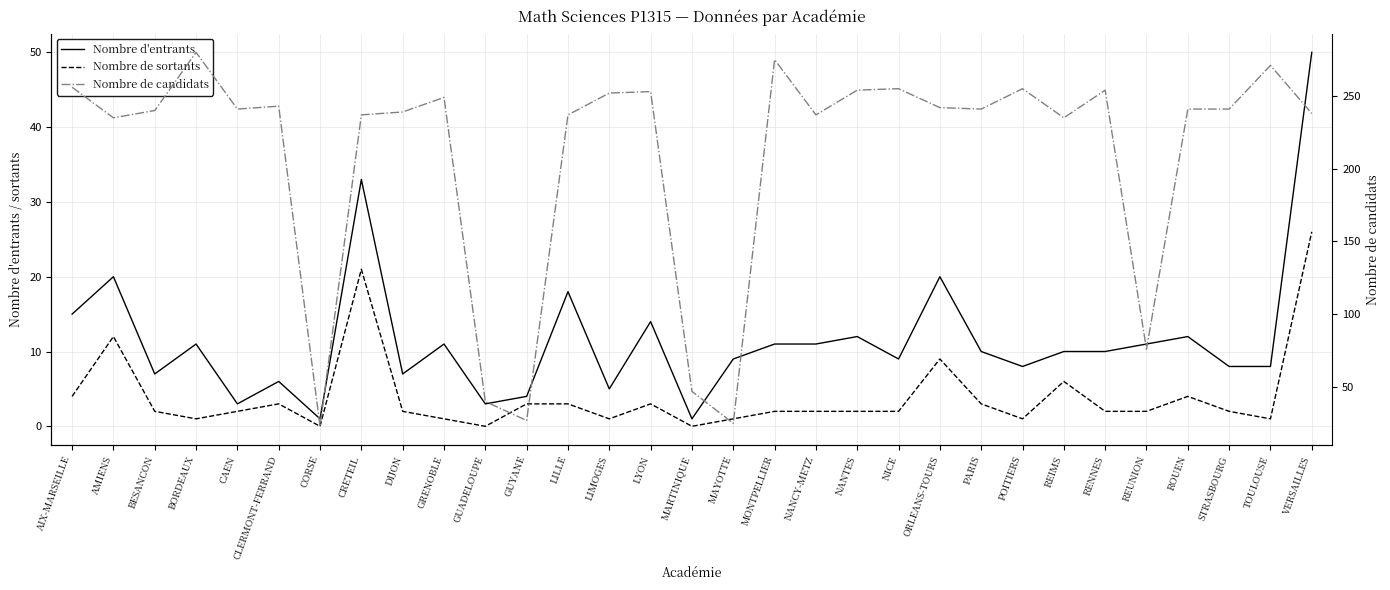

The value of Nombre de sortants at NANTES is 1. True or false?

False